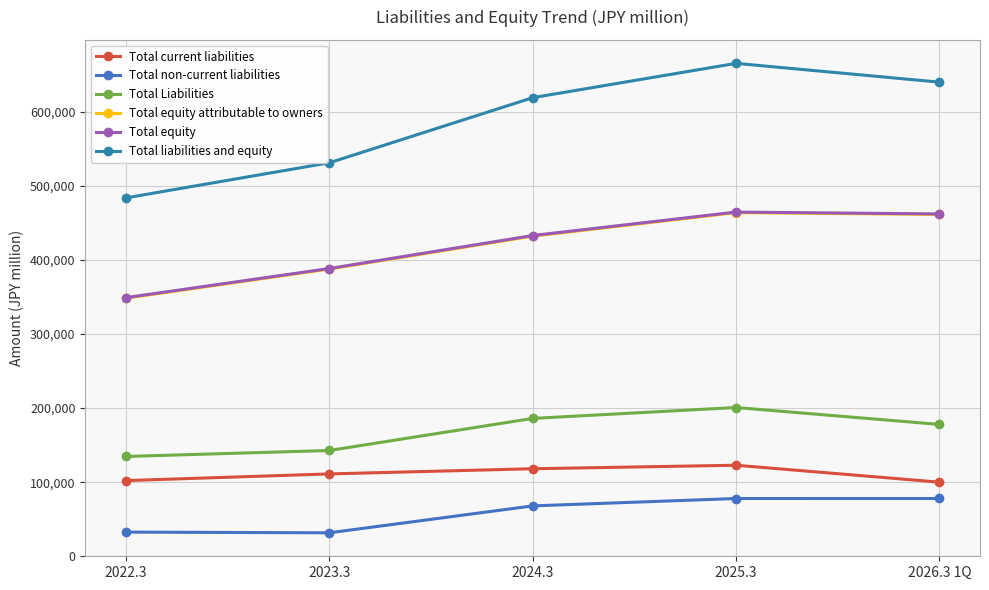

What is the sum of the Total Liabilities values at 2022.3 and 2024.3?

320677